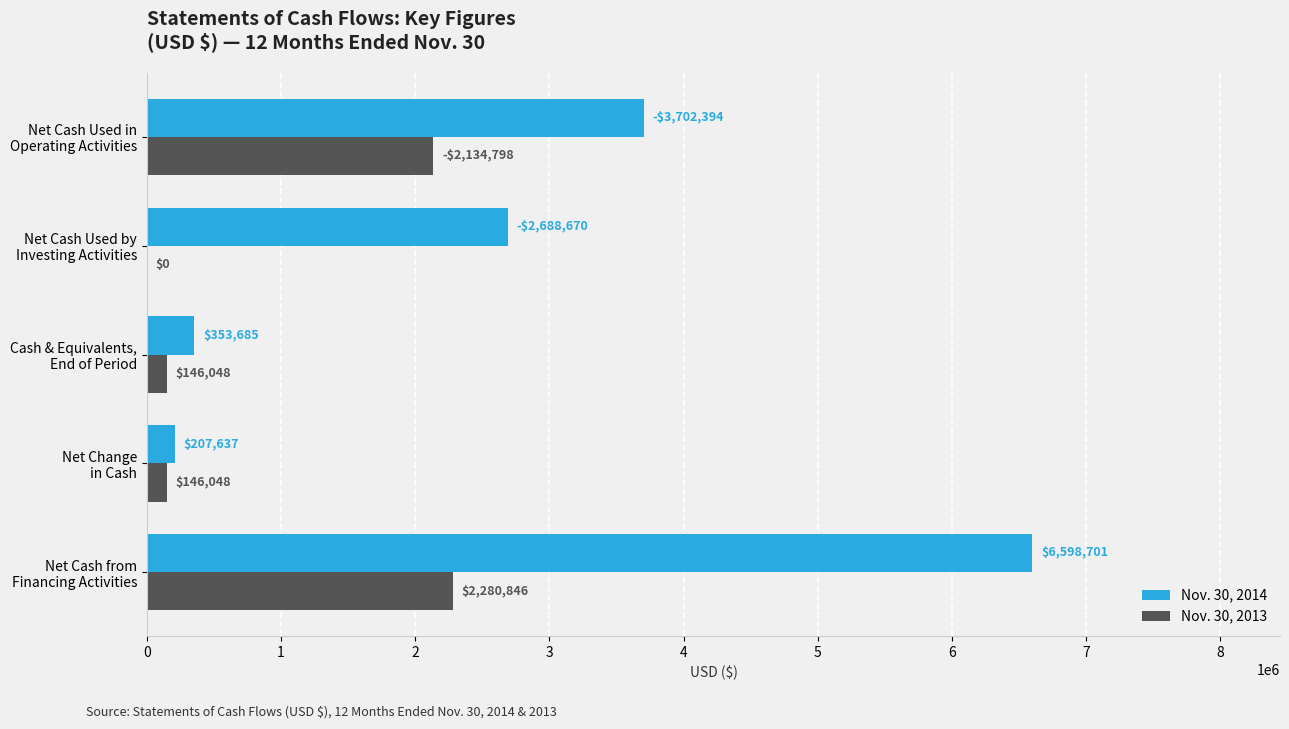

Which series has the largest total across all categories?

Nov. 30, 2014